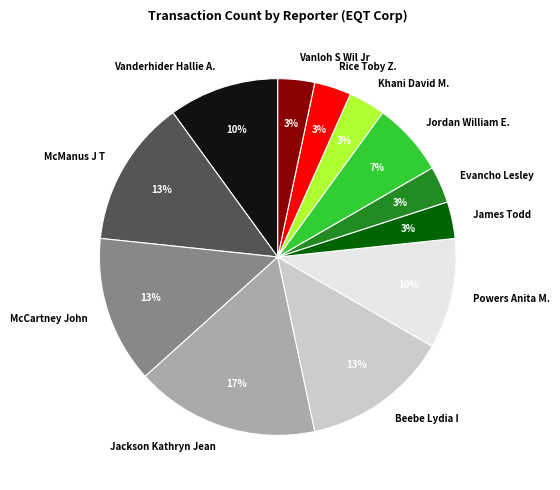

Is there a majority slice in this chart?

No